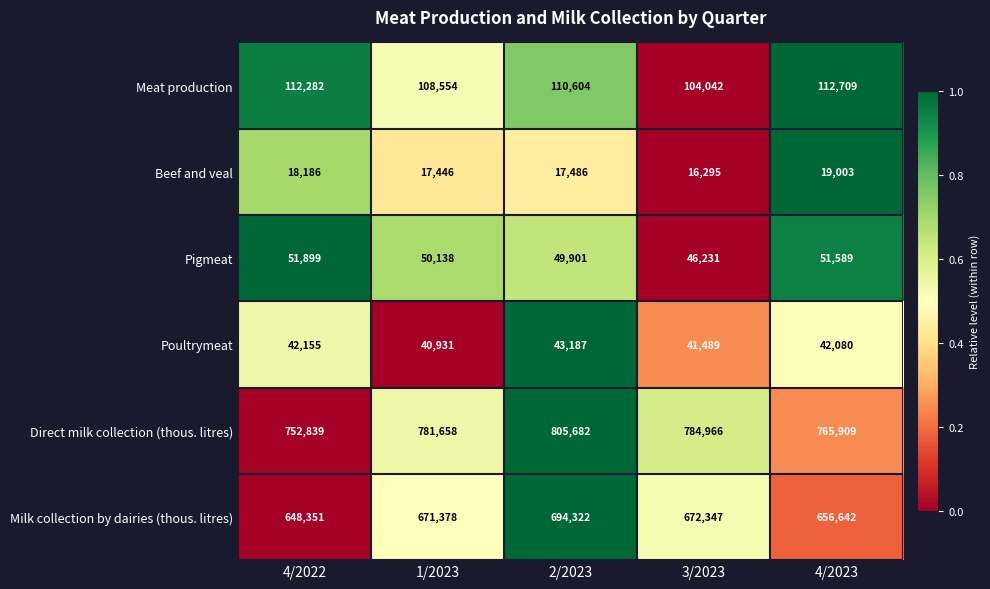

Which category has the highest value across all series?

2/2023